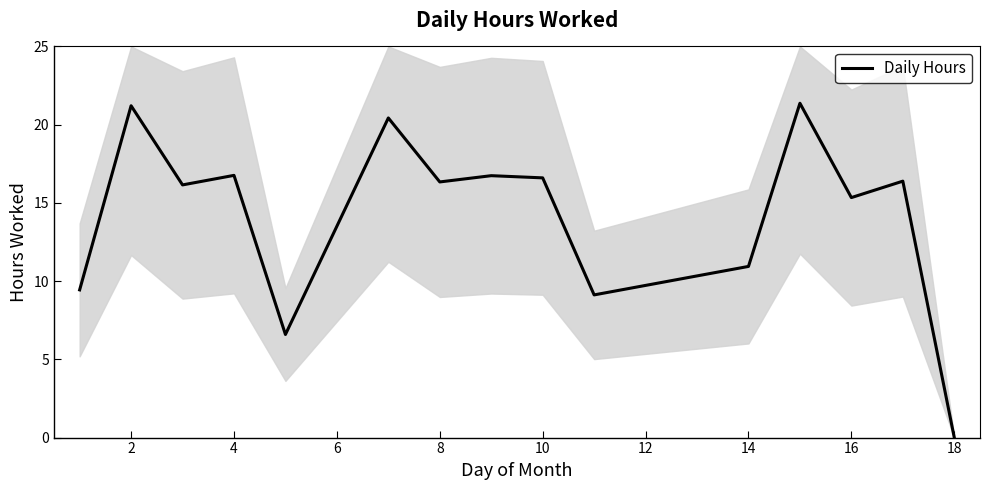

What is the highest value of the Daily Hours series?

21.4